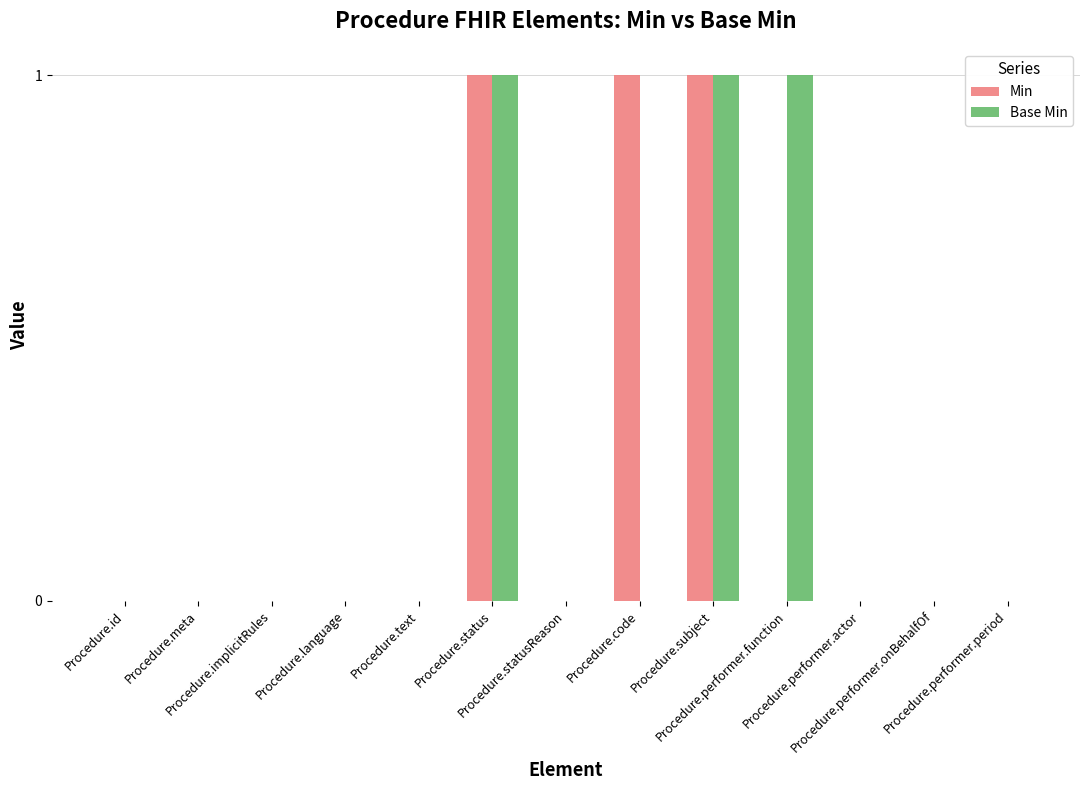

What is the sum of all Min values?

3